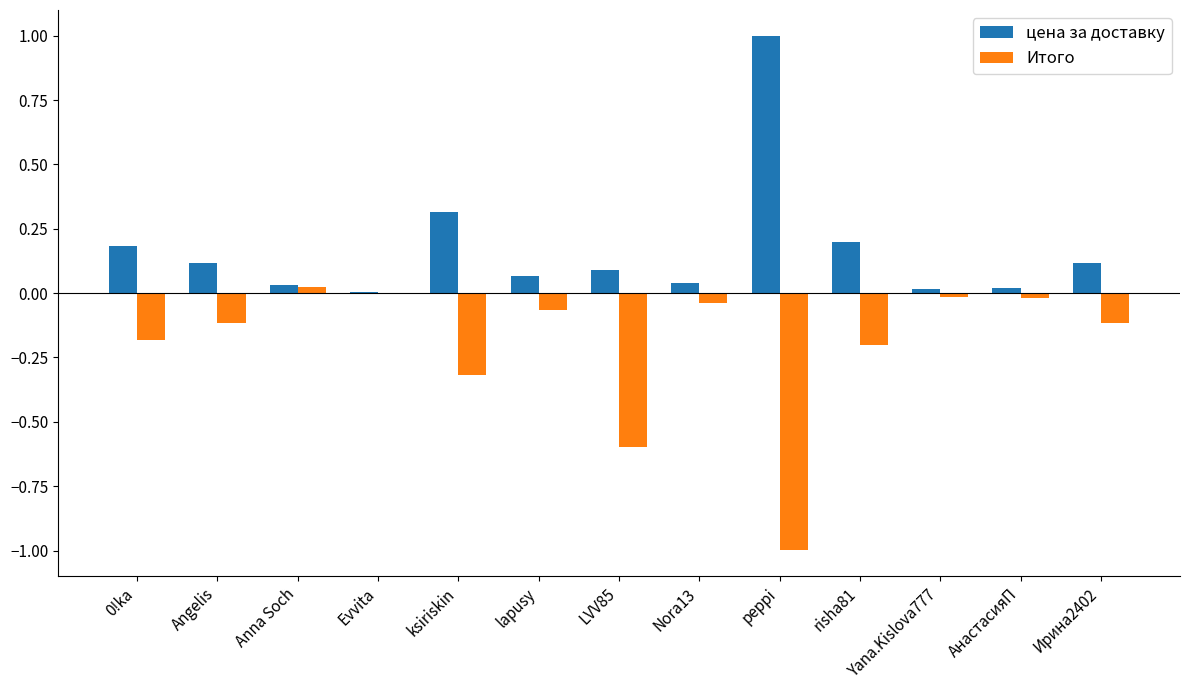

Which series has the largest total across all categories?

цена за доставку